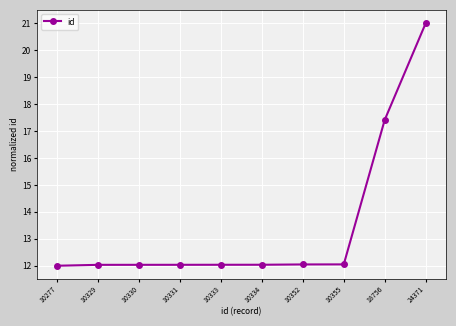

What is the average value?

13.5